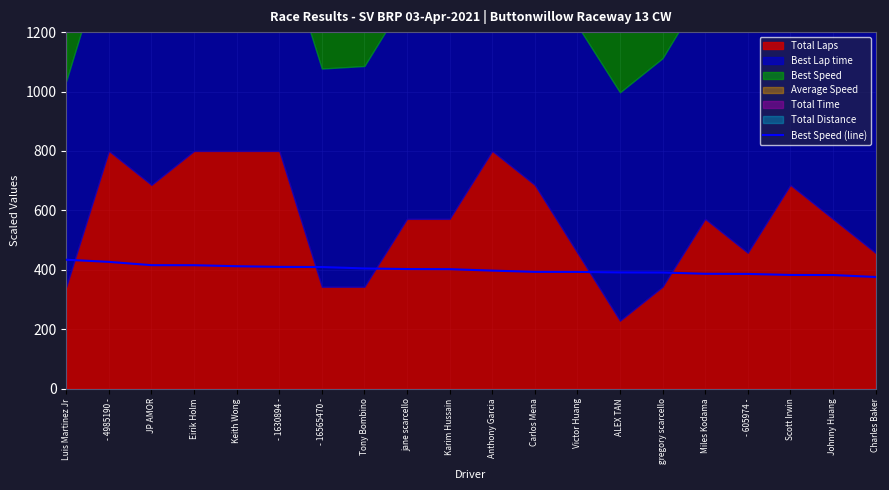

What is the label of the 5th point from the right?

Miles Kodama